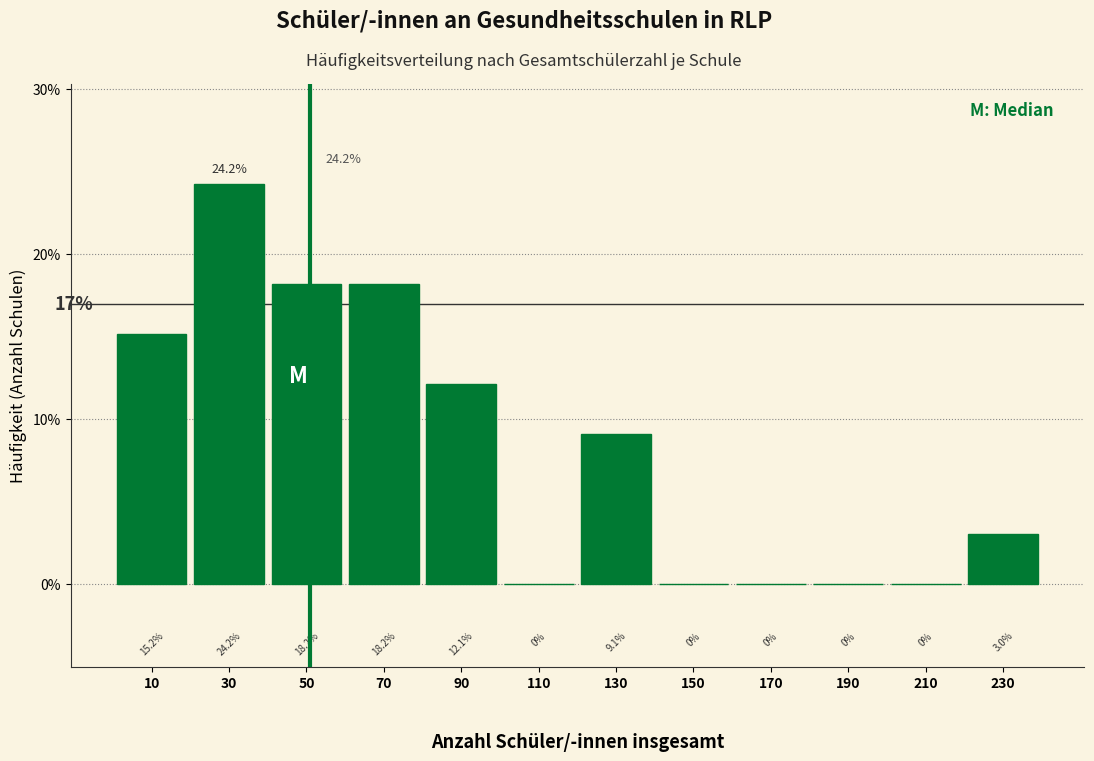

What is the height of the bar covering 80 to 100 on the x-axis?

12.1